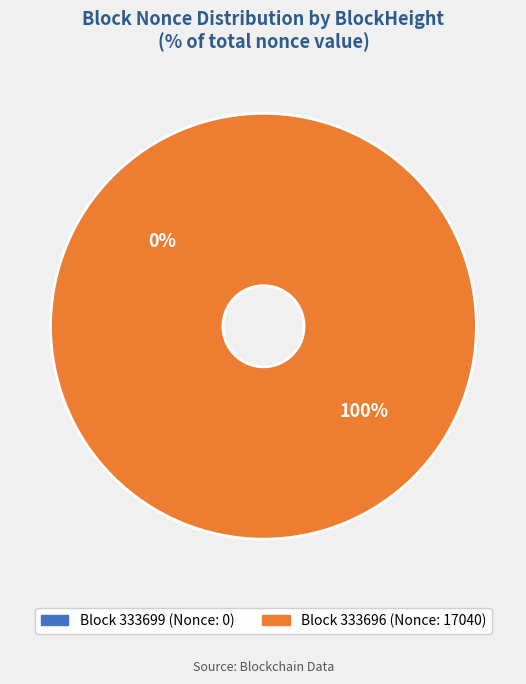

Which slice is the smallest?

333699